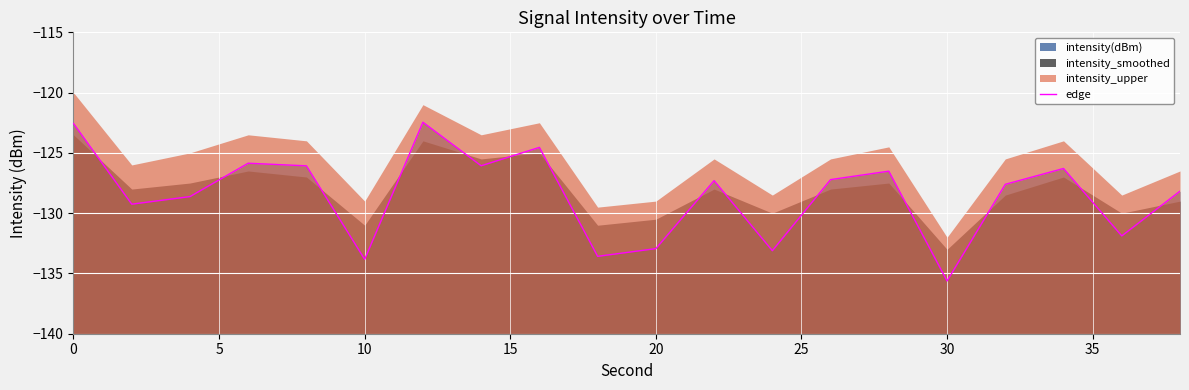

Is it true that the value at 30 is -83.0?

False